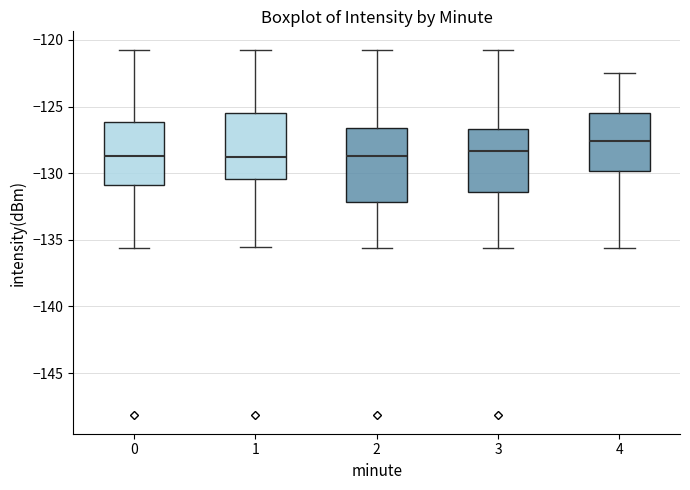

Reading left to right, read every box against the y-axis: the position of its median line, the range the box covers, and the ends of its whiskers. The values are not printed on the chart, so give them approximately, as read against the axis.

0: median -128.5, box -131.0 to -126.0, whiskers -135.5 to -120.5
1: median -128.5, box -130.5 to -125.5, whiskers -135.5 to -120.5
2: median -128.5, box -132.0 to -126.5, whiskers -135.5 to -120.5
3: median -128.5, box -131.5 to -126.5, whiskers -135.5 to -120.5
4: median -127.5, box -130.0 to -125.5, whiskers -135.5 to -122.5